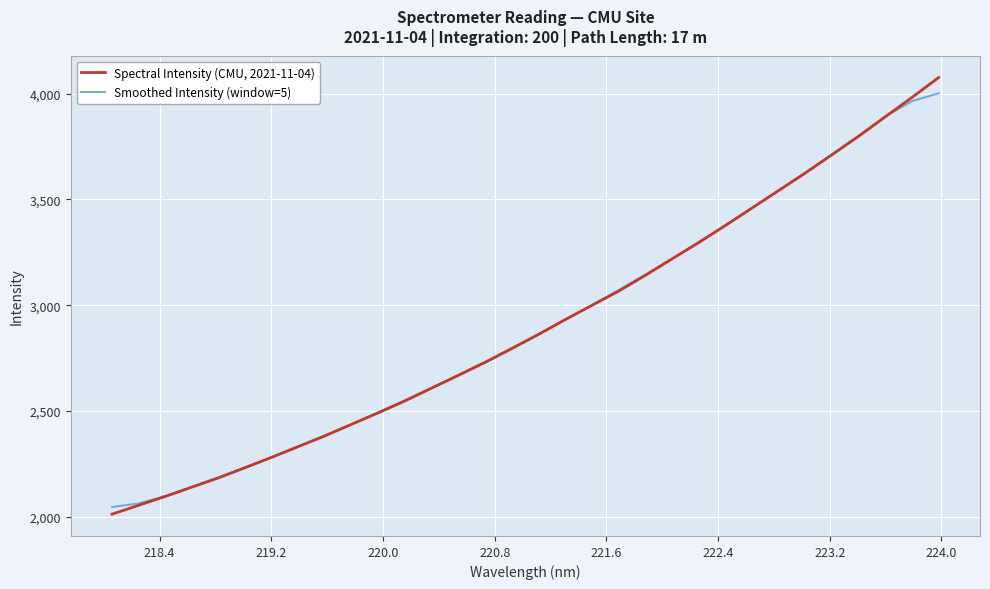

Which series has the largest range (max minus min)?

Spectral Intensity (CMU, 2021-11-04)